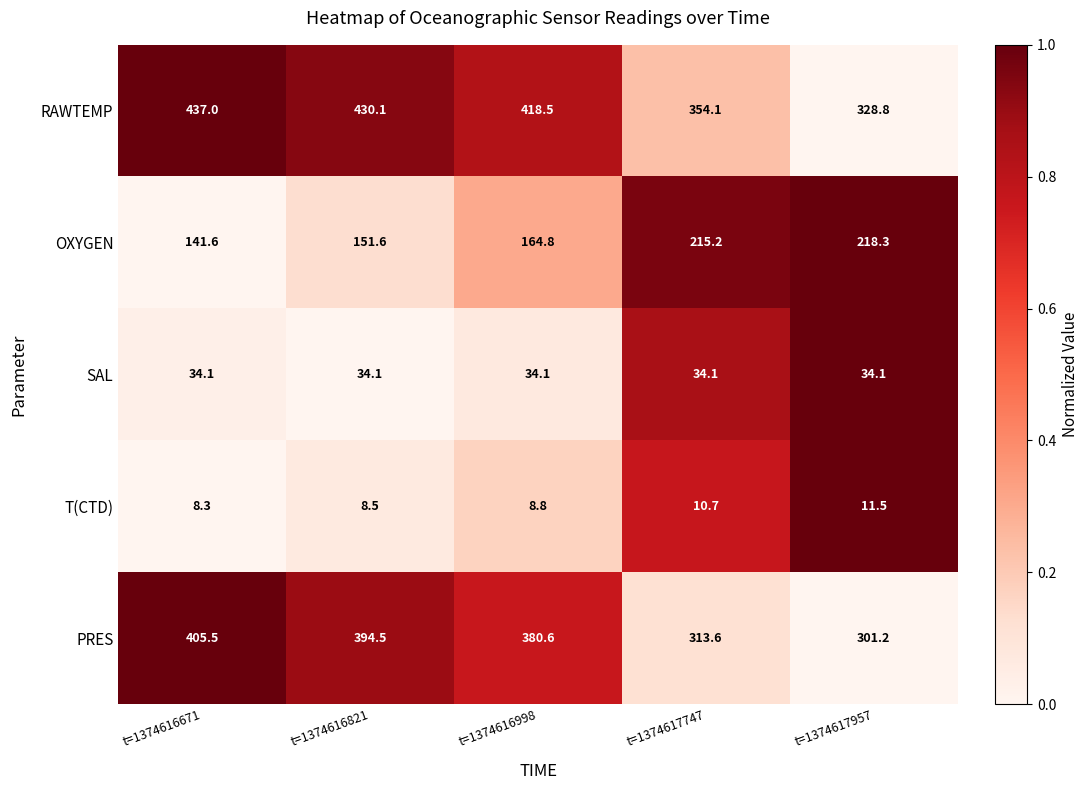

Reading right to left, what are all the values shown in this chart?

RAWTEMP: t=1374617957=328.8	t=1374617747=354.1	t=1374616998=418.5	t=1374616821=430.1	t=1374616671=437.0
OXYGEN: t=1374617957=218.3	t=1374617747=215.2	t=1374616998=164.8	t=1374616821=151.6	t=1374616671=141.6
SAL: t=1374617957=34.1	t=1374617747=34.1	t=1374616998=34.1	t=1374616821=34.1	t=1374616671=34.1
T(CTD): t=1374617957=11.5	t=1374617747=10.7	t=1374616998=8.8	t=1374616821=8.5	t=1374616671=8.3
PRES: t=1374617957=301.2	t=1374617747=313.6	t=1374616998=380.6	t=1374616821=394.5	t=1374616671=405.5